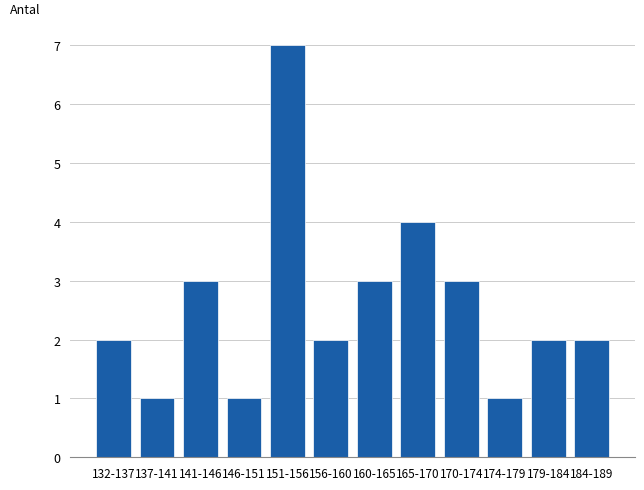

Reading left to right, list all the values displayed in this chart.

2	1	3	1	7	2	3	4	3	1	2	2